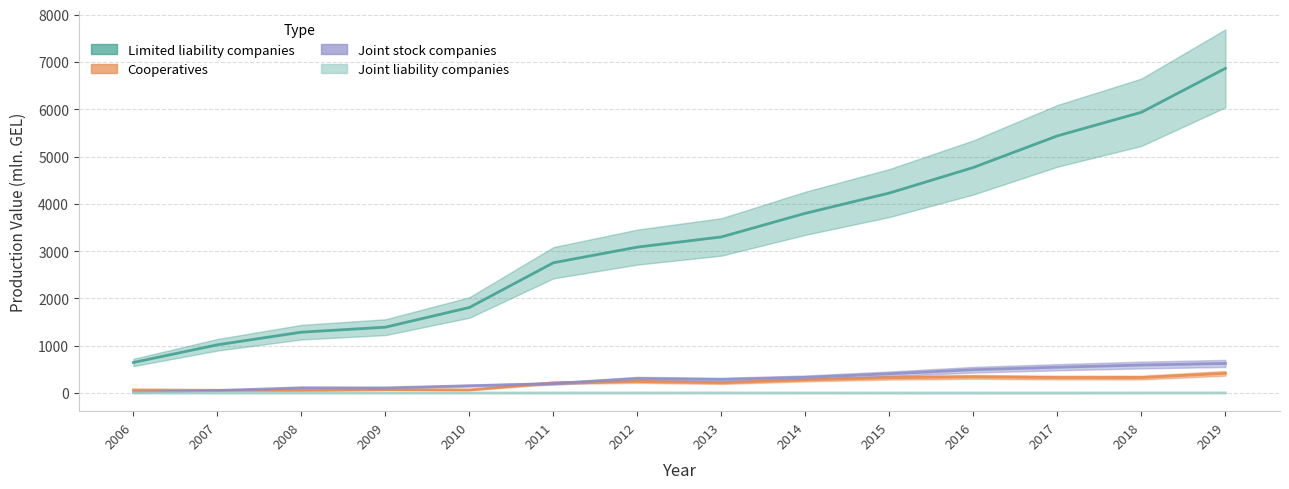

What is the difference between the second highest and minimum values in the Cooperatives series?

286.1